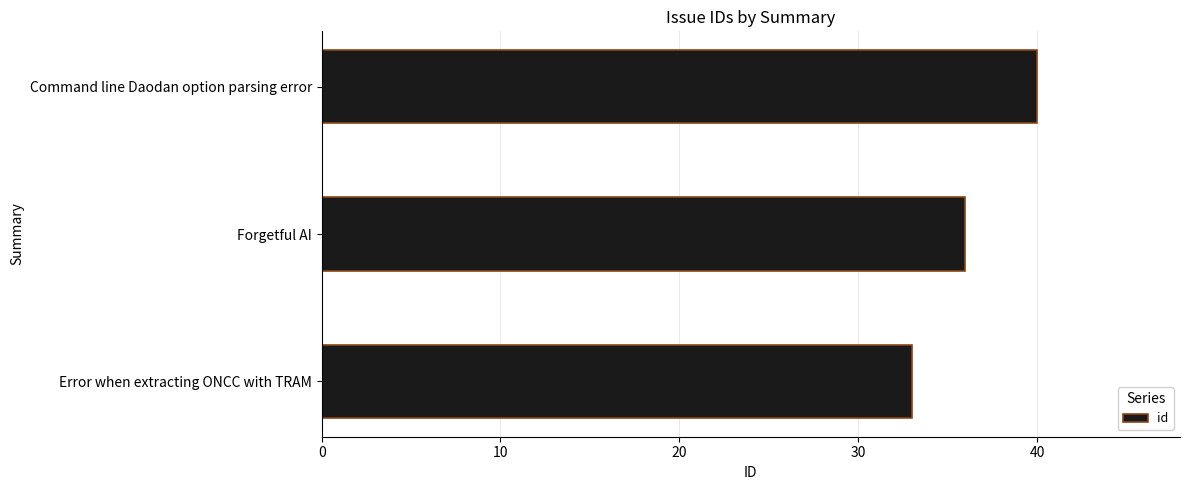

Reading bottom to top, what are all the values shown in this chart?

33	36	40